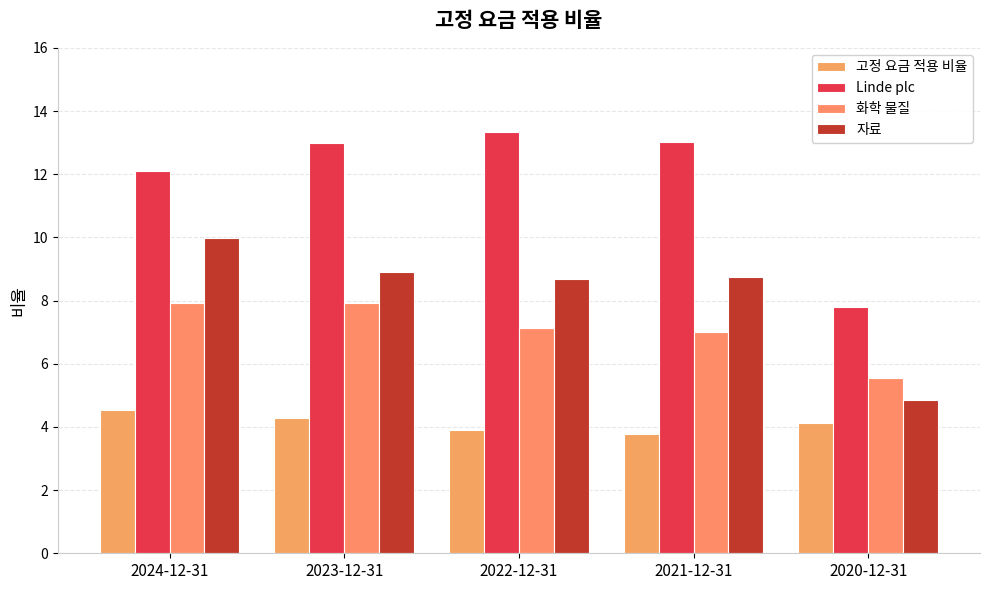

Which category has the lowest value across all series?

2021-12-31